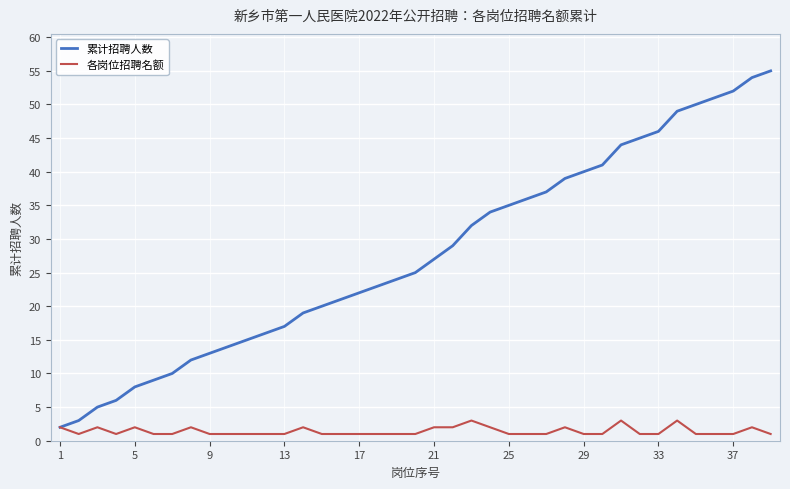

Which series has the widest spread of values?

累计招聘人数